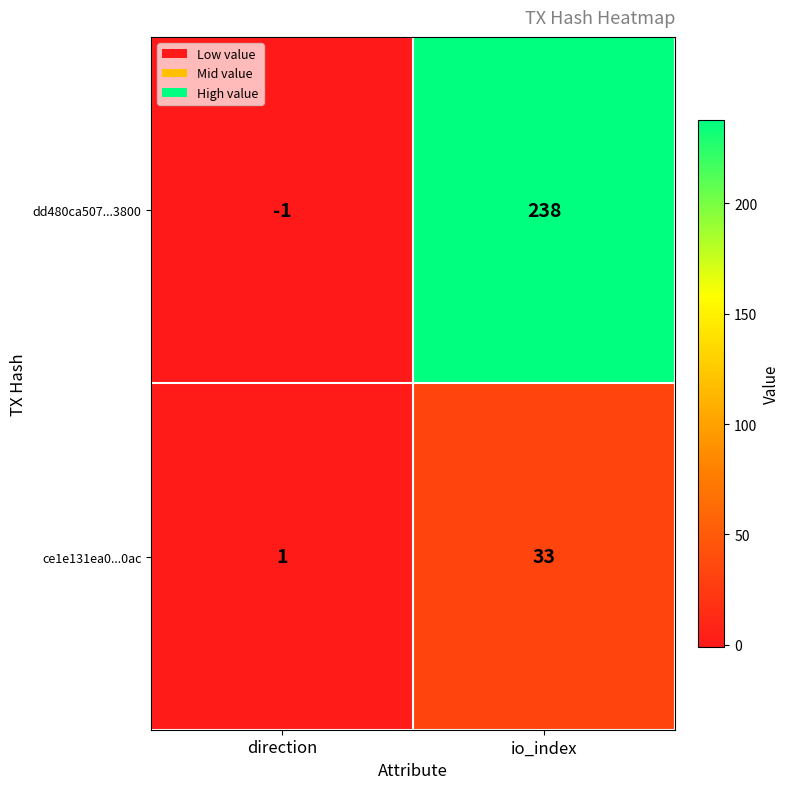

What is the average value of the ce1e131ea0...0ac series?

17